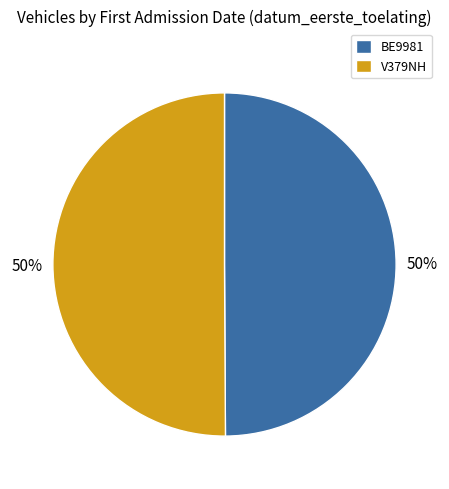

True or false: V379NH accounts for 43% of the total.

False